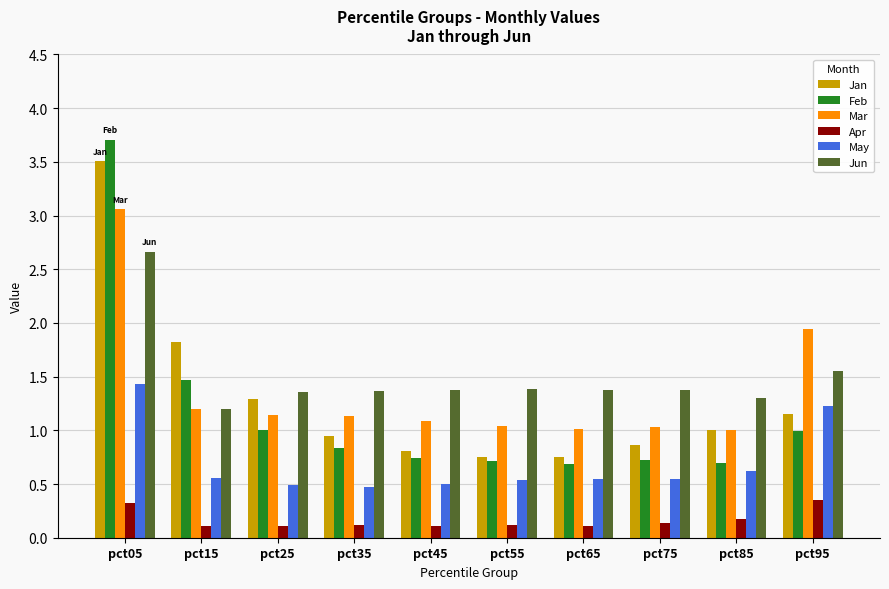

What is the average value of the Apr series?

0.2